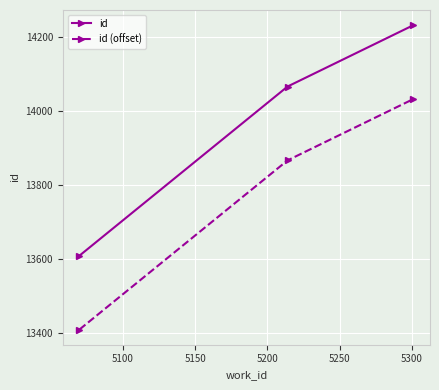

How many series are shown in this chart?

2